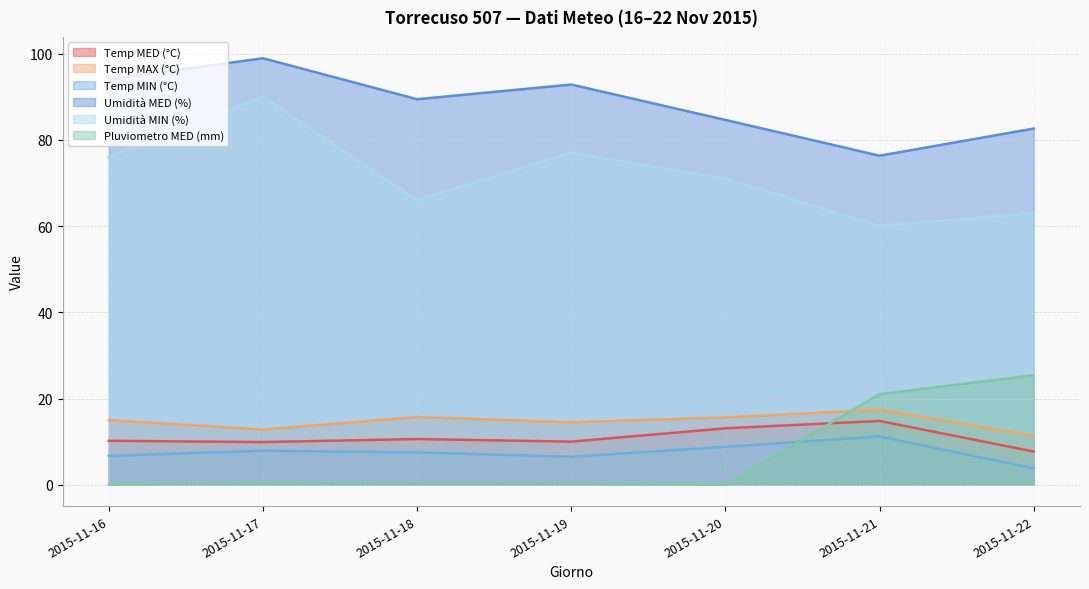

At which category is the sum across all series the highest?

2015-11-17